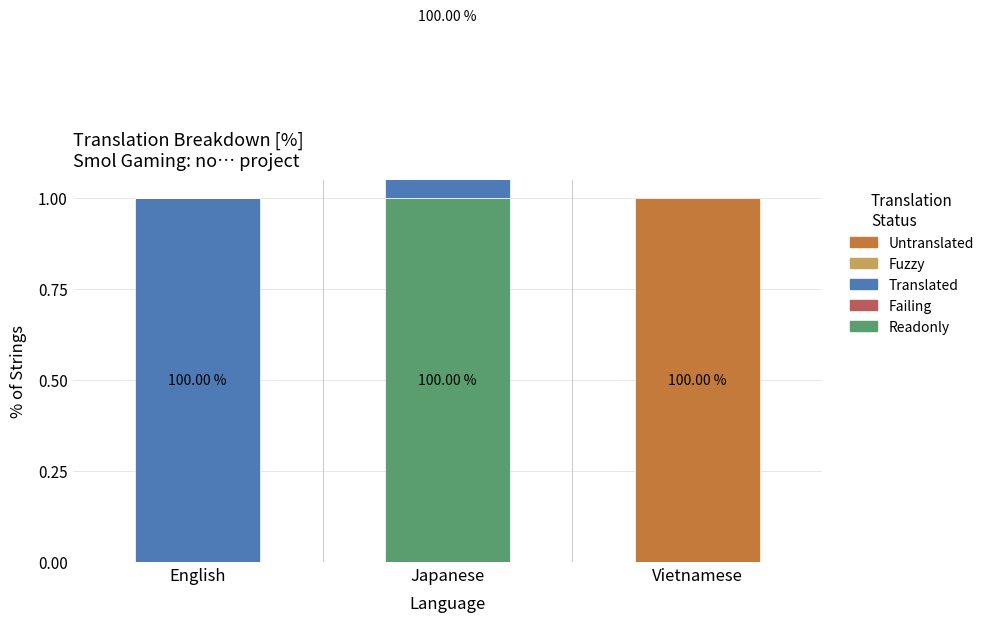

Is it true that Untranslated equals 0 at Japanese?

True